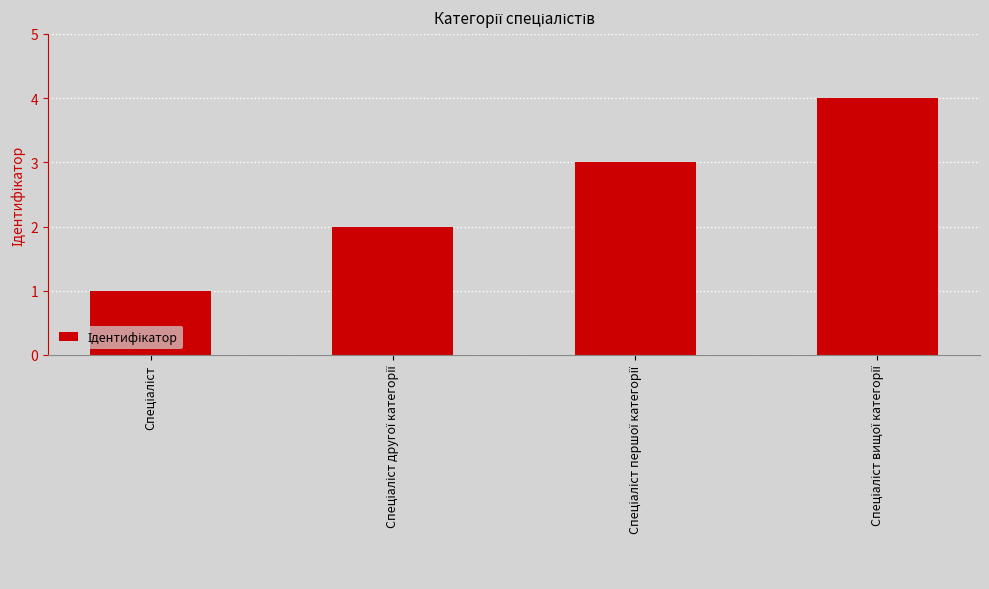

What is the sum of all values?

10